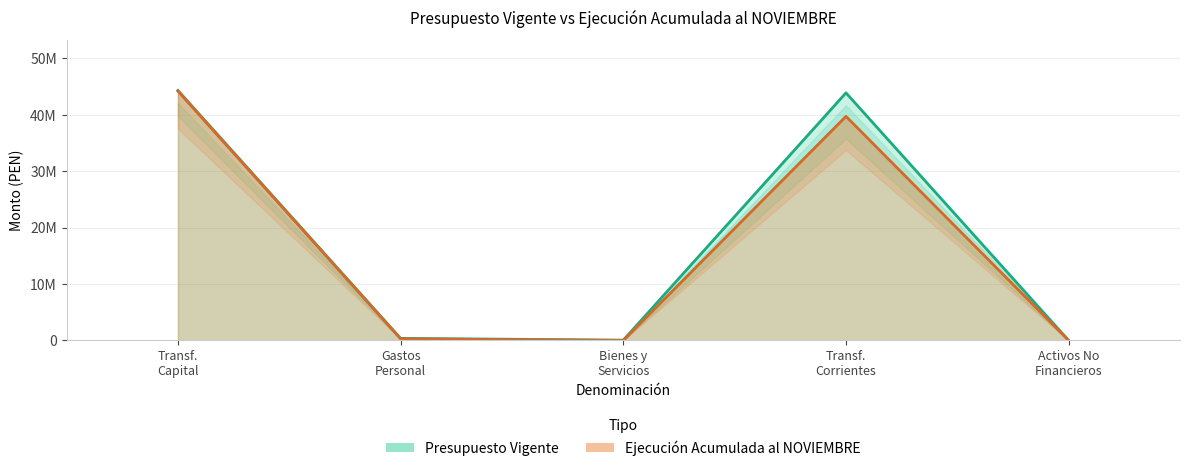

Where is the first local maximum for Presupuesto Vigente?

Transf. Corrientes